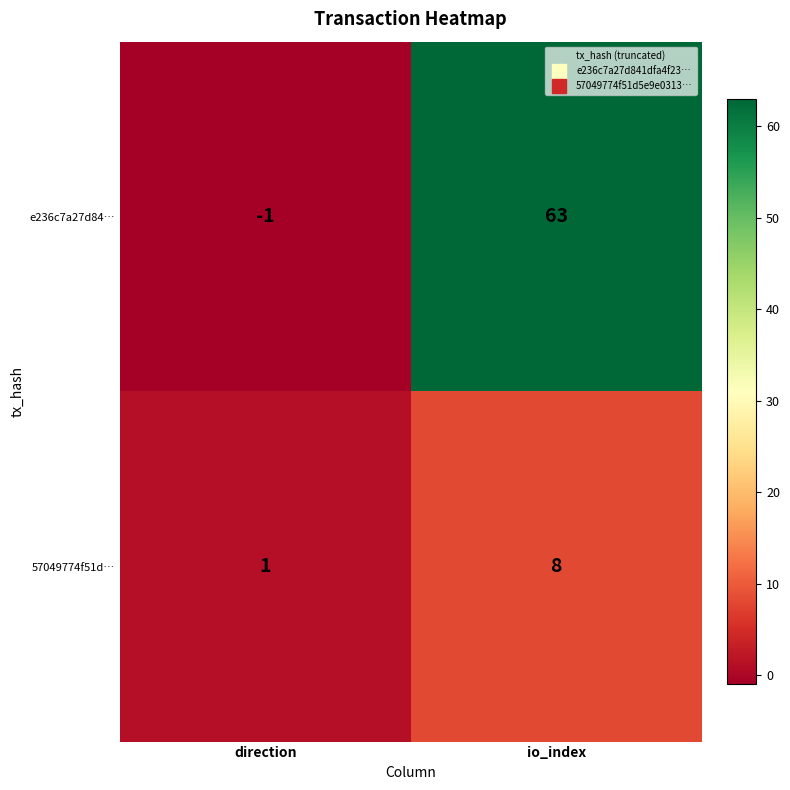

What is the difference between the highest and lowest values at io_index?

55